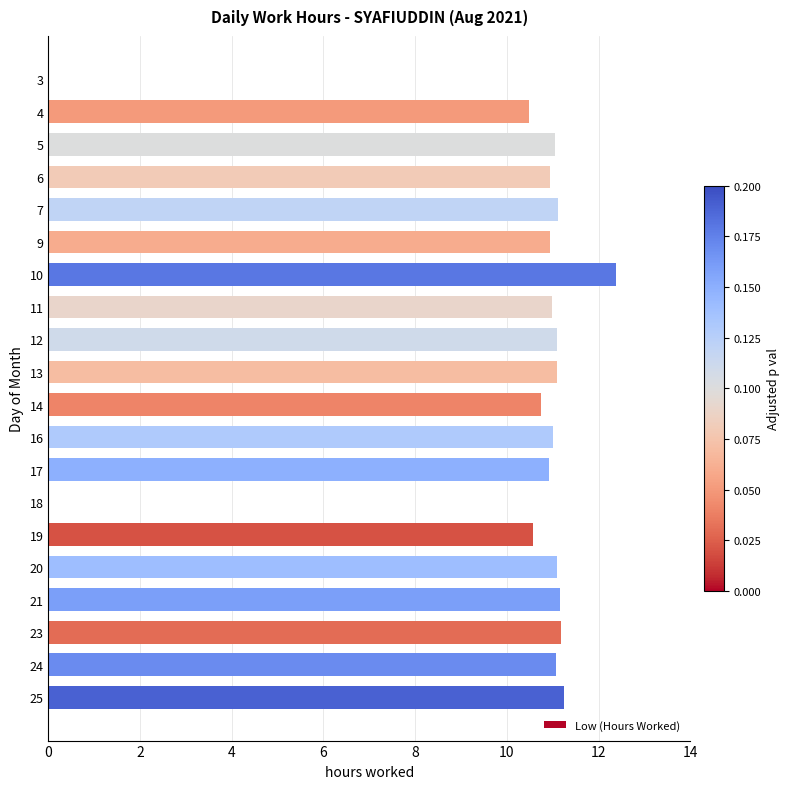

Is it true that the value at 19 is 3.4?

False